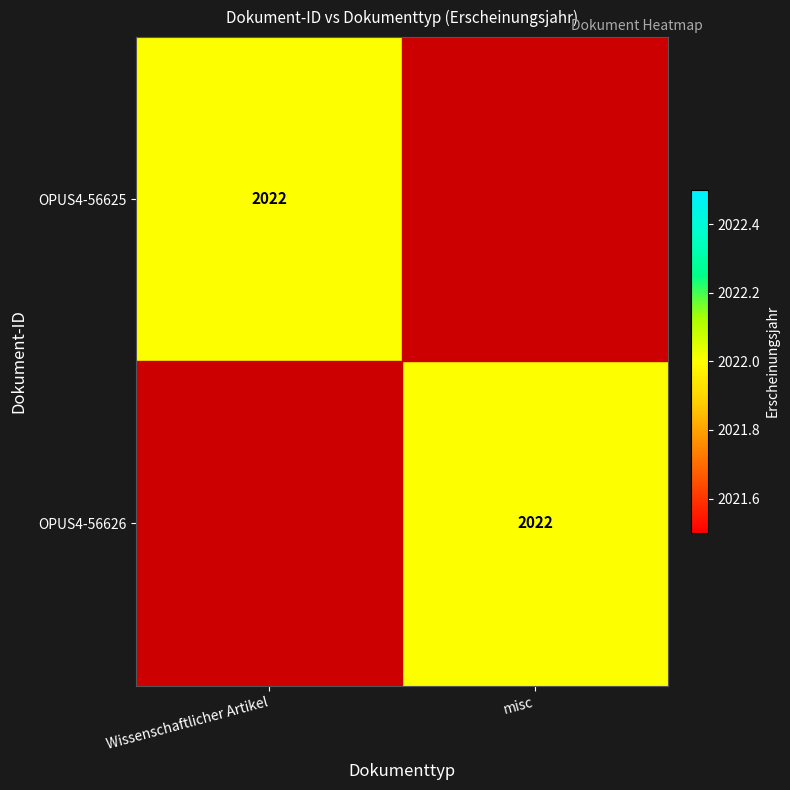

At how many categories does at least one series exceed 89?

2